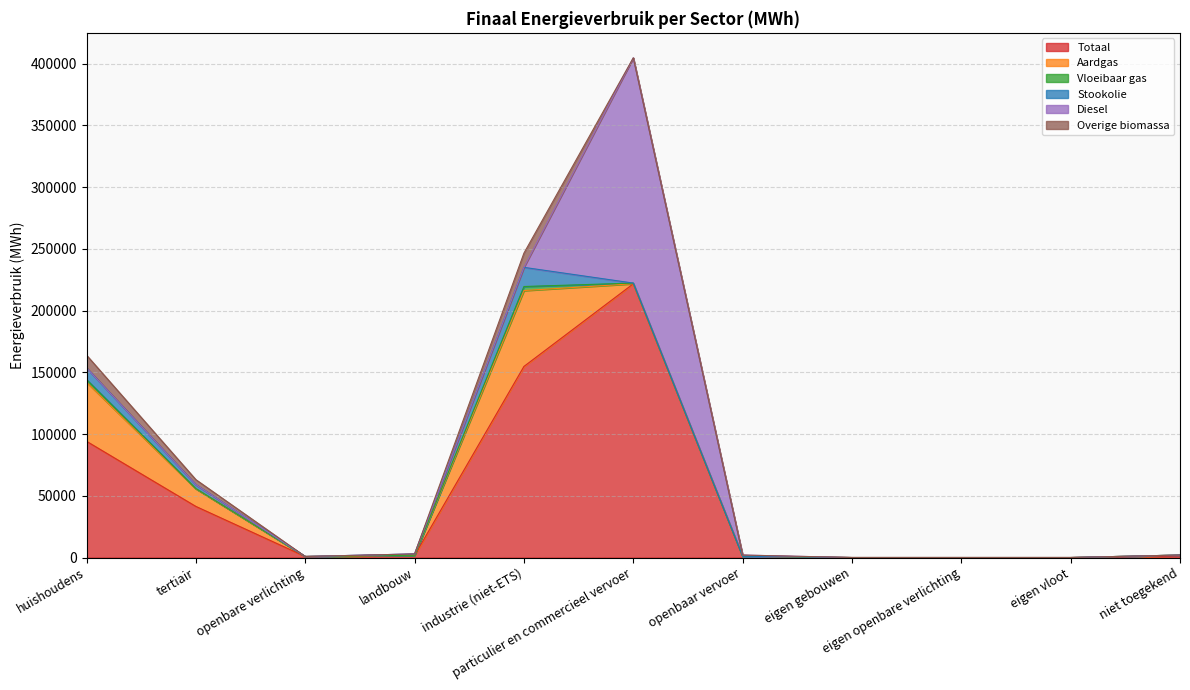

At which label does Totaal reach its peak?

particulier en commercieel vervoer